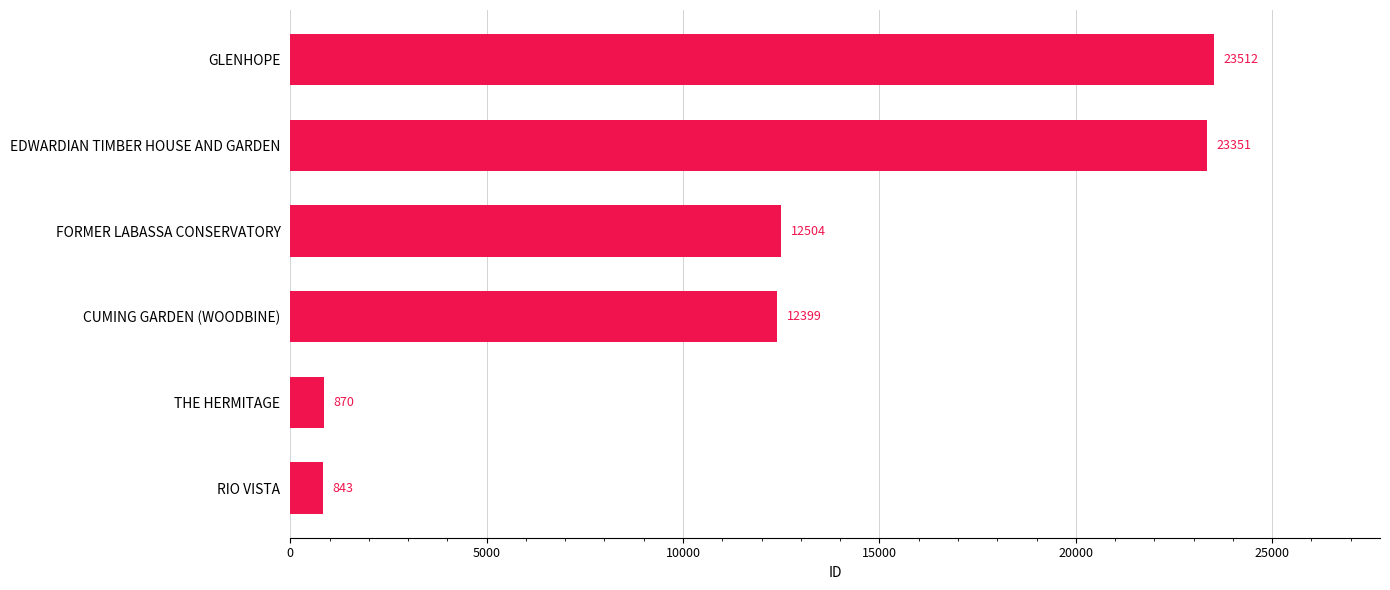

At which label is the value closest to 12177?

CUMING GARDEN (WOODBINE)